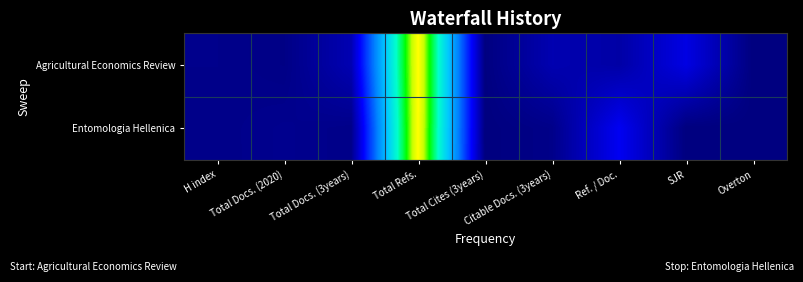

Reading left to right, list all the values displayed in this chart.

Agricultural Economics Review: H index=0.0	Total Docs. (2020)=0.0	Total Docs. (3years)=0.1	Total Refs.=1.0	Total Cites (3years)=0.0	Citable Docs. (3years)=0.1	Ref. / Doc.=0.1	SJR=0.2	Overton=0.0
Entomologia Hellenica: H index=0.0	Total Docs. (2020)=0.0	Total Docs. (3years)=0.0	Total Refs.=1.0	Total Cites (3years)=0.0	Citable Docs. (3years)=0.0	Ref. / Doc.=0.2	SJR=0.0	Overton=0.0